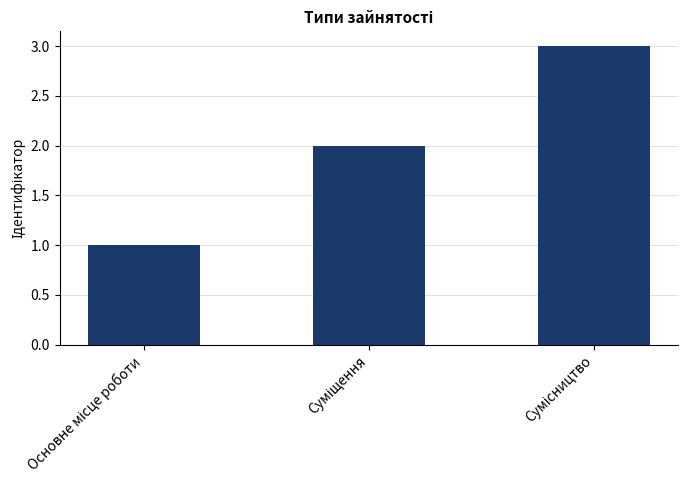

What is the sum of all values?

6